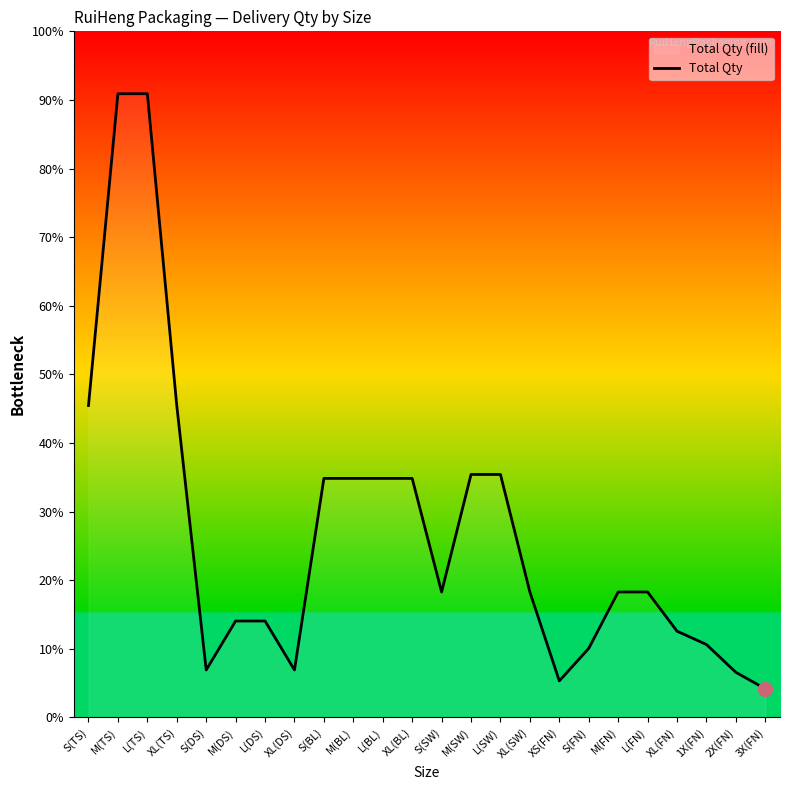

Where is the first local minimum?

S(DS)